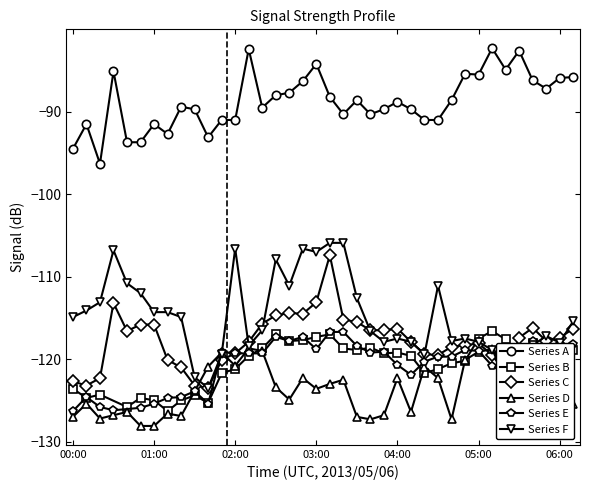

What is the minimum value for Series D?

-128.1